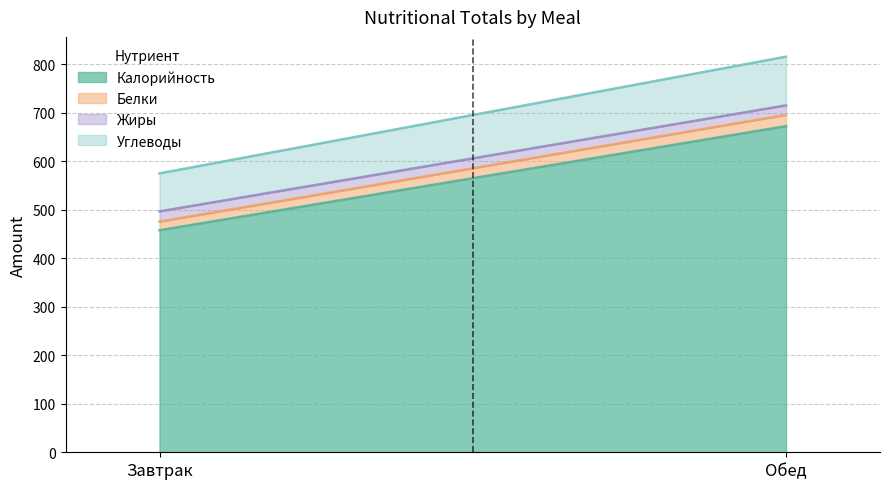

What is the total value across all series at Обед?

816.0